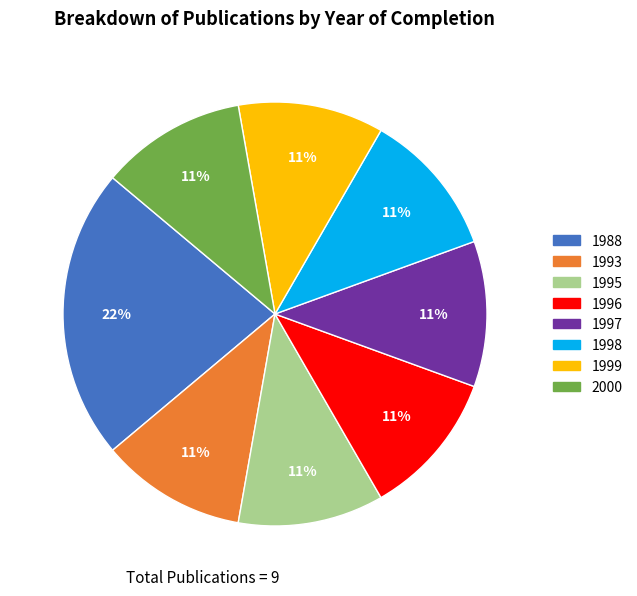

How many slices are in this pie chart?

8